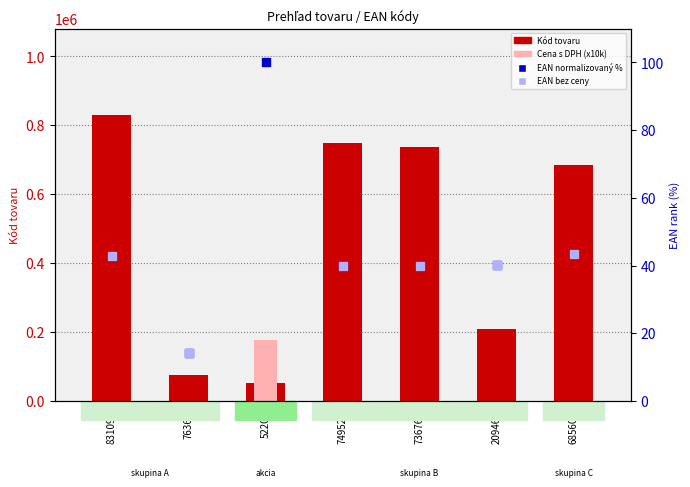

What are all the series names shown in the legend?

Kód tovaru, Cena s DPH (x10000), EAN (normalizovaný %), EAN bez ceny